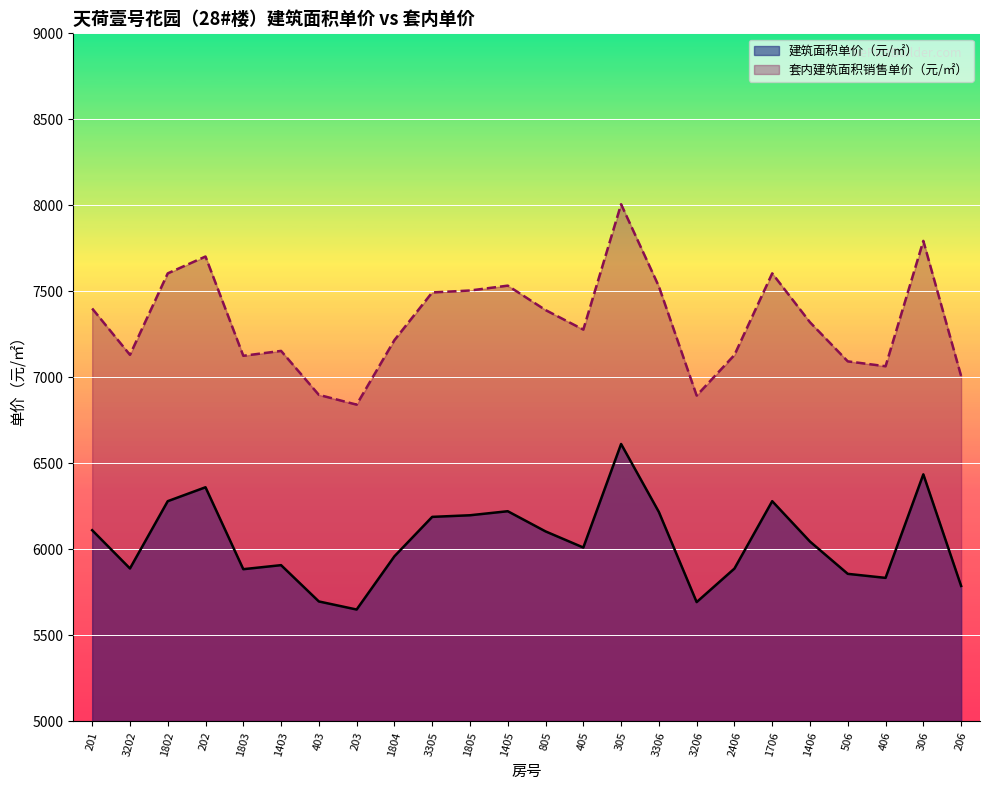

In 建筑面积单价（元/㎡）, how many points are higher than both neighbors (excluding endpoints)?

6